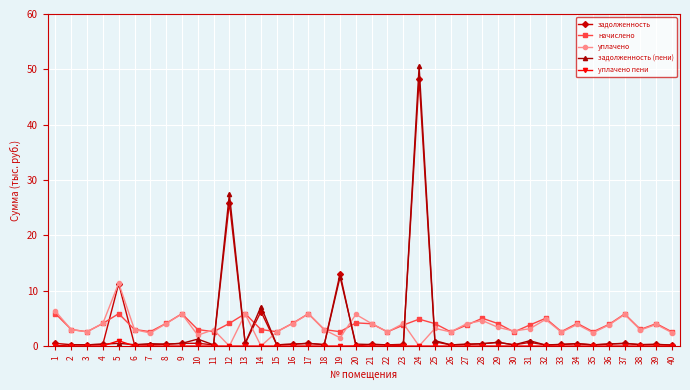

The задолженность series shows 0.3 at 8. True or false?

True